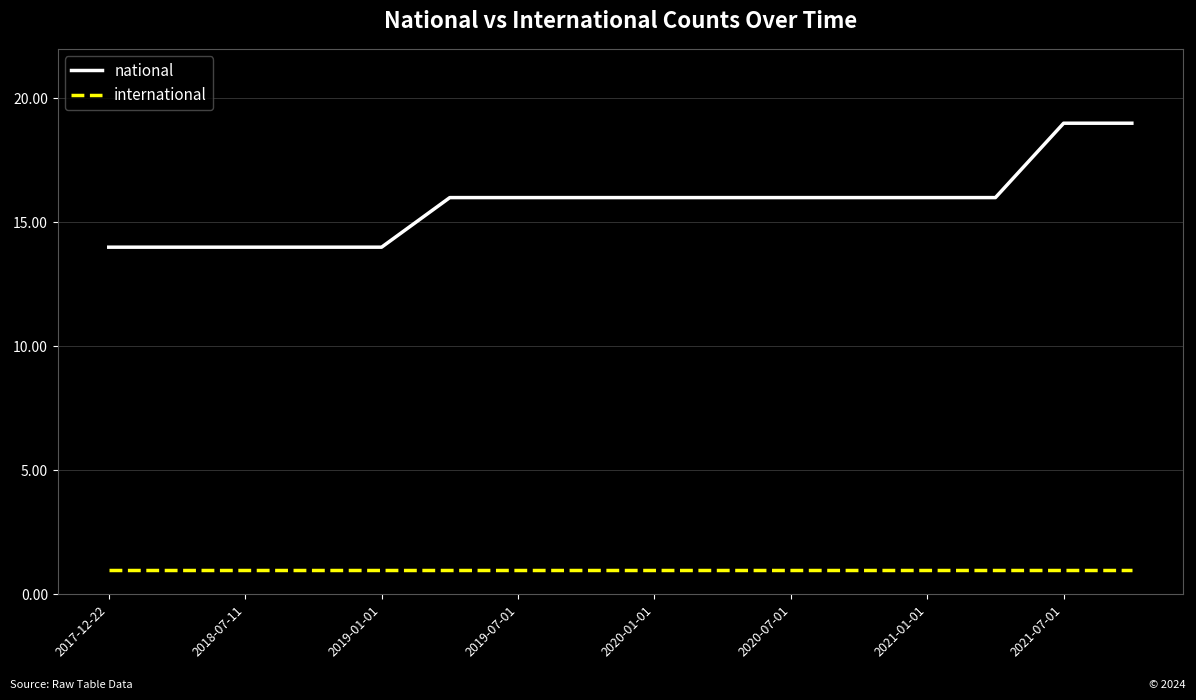

Which series has the largest total across all categories?

national